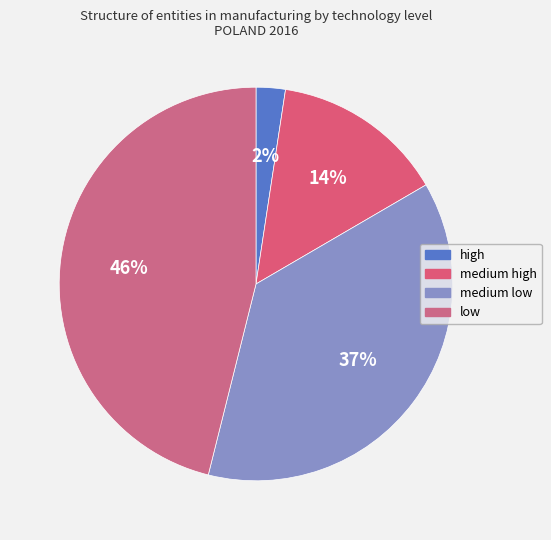

To the nearest percent, what portion does medium high represent?

14%